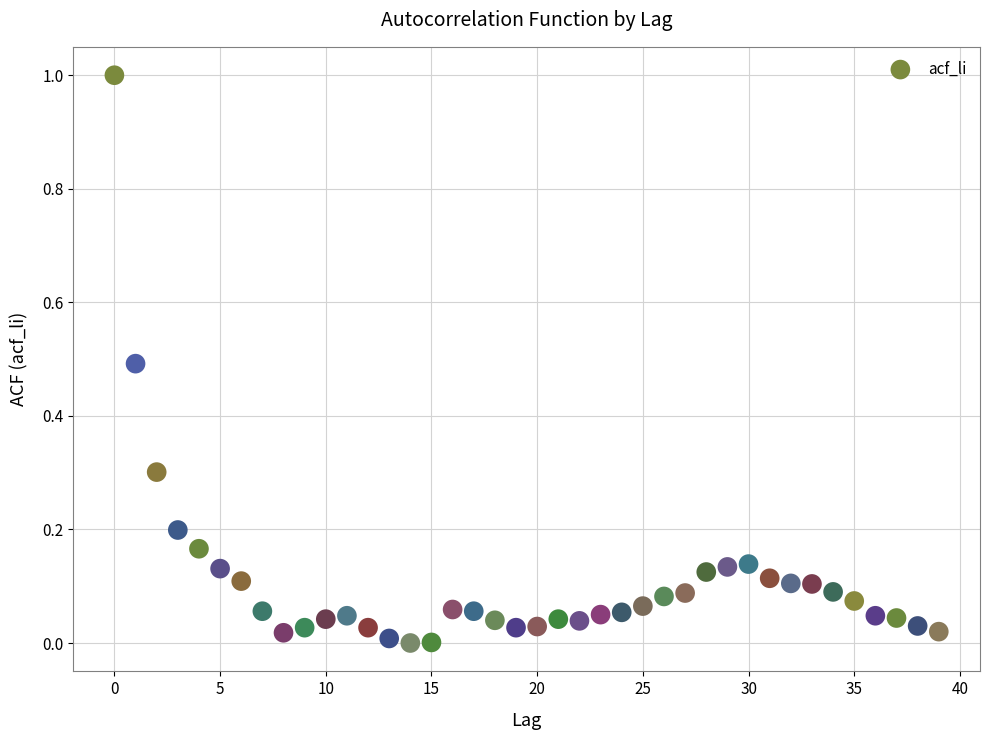

What is the range of Y values (max minus min)?

1.0